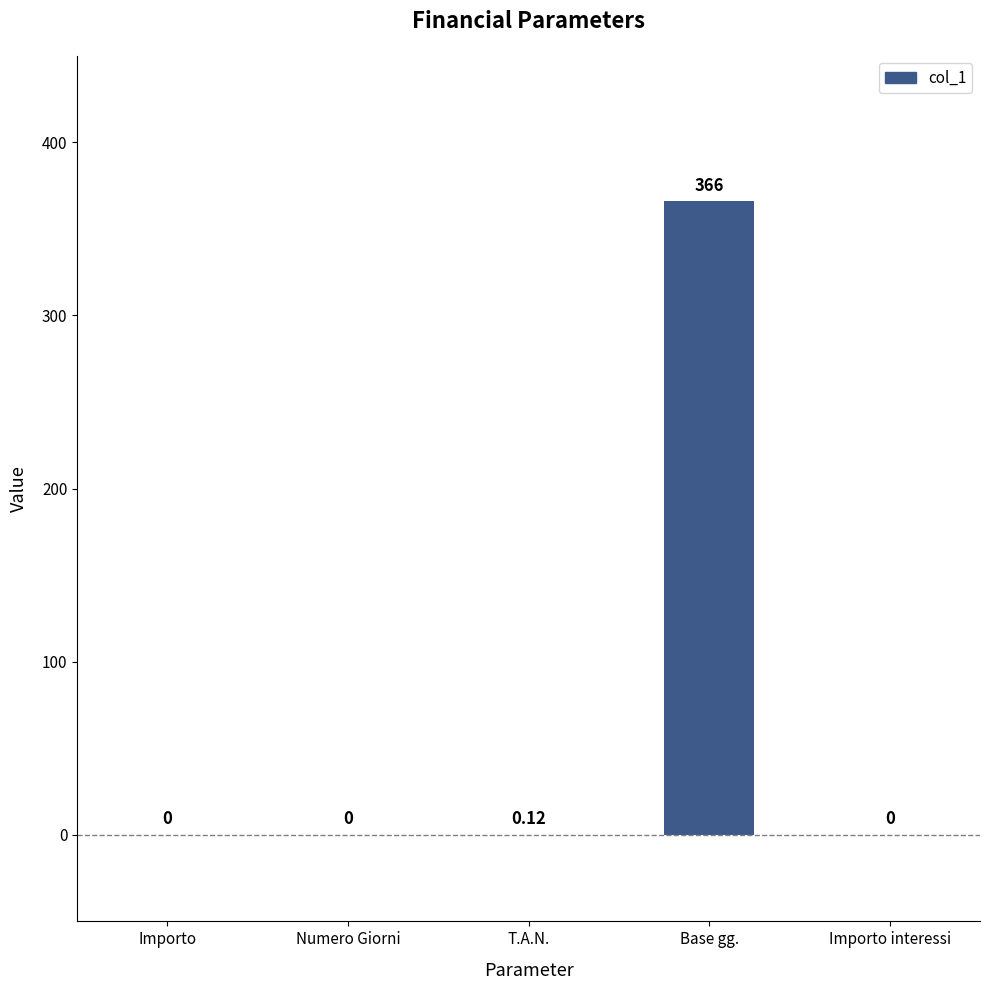

Where is the data nearest to the value 183?

T.A.N.